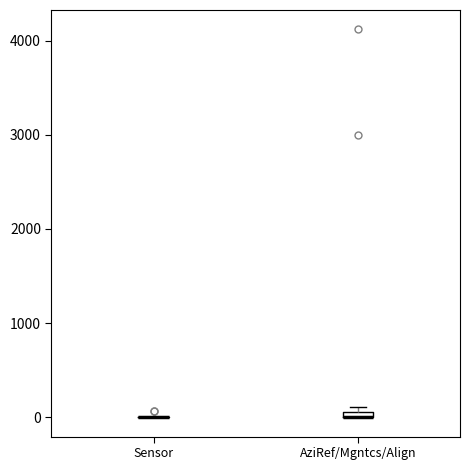

Where is the lower edge of the box for AziRef/Mgntcs/Align on the y-axis? The values are not printed on the chart, so give them approximately, as read against the axis.

0